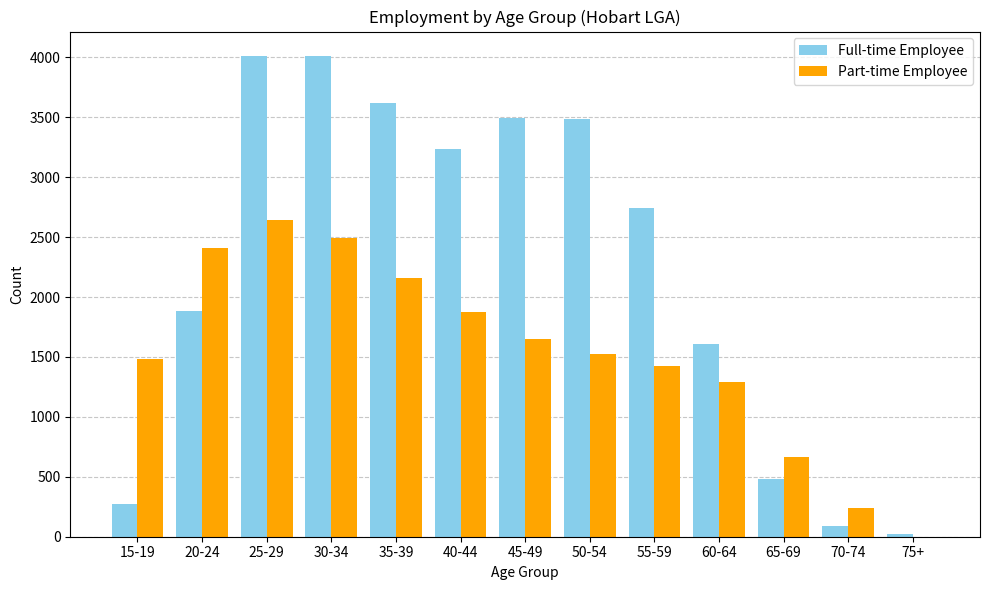

How many values in Part-time Employee are above zero?

12